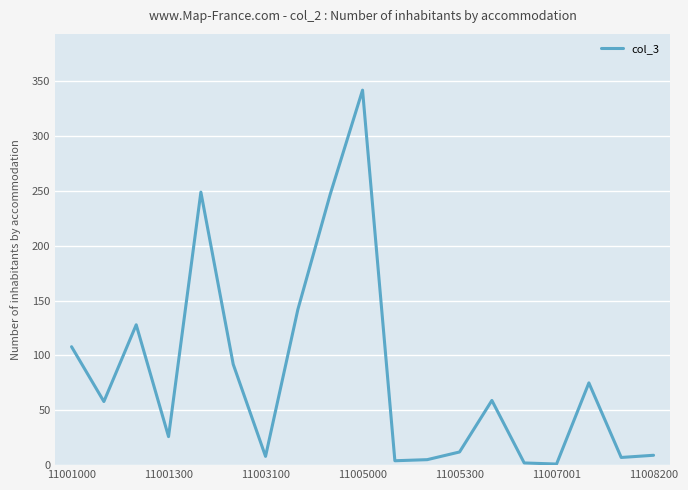

What is the maximum value shown in the chart?

342